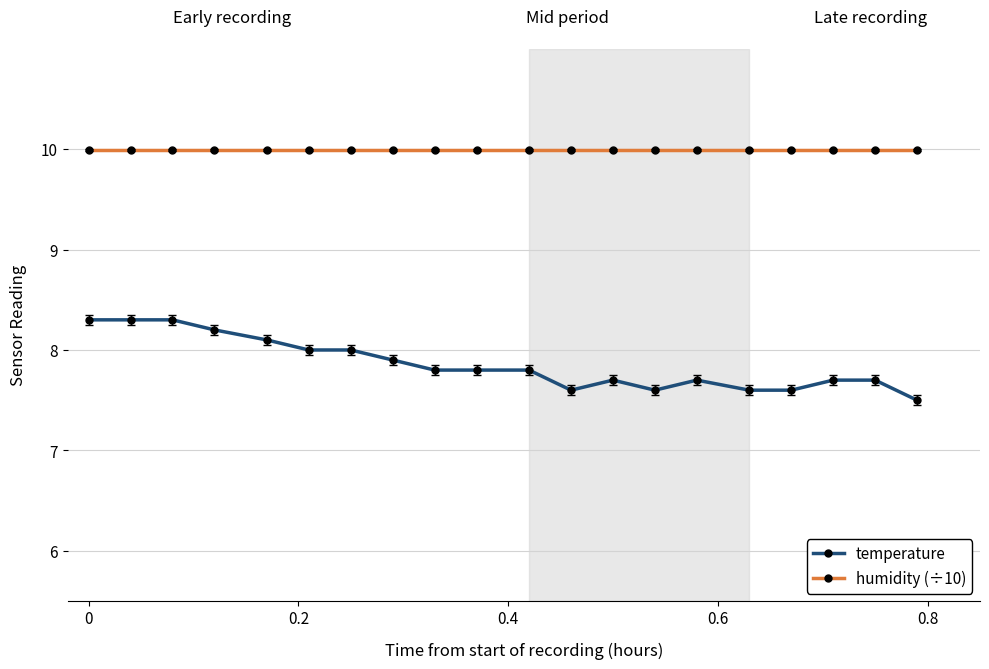

List the series in order of their peak value, lowest first.

temperature, humidity (÷10)